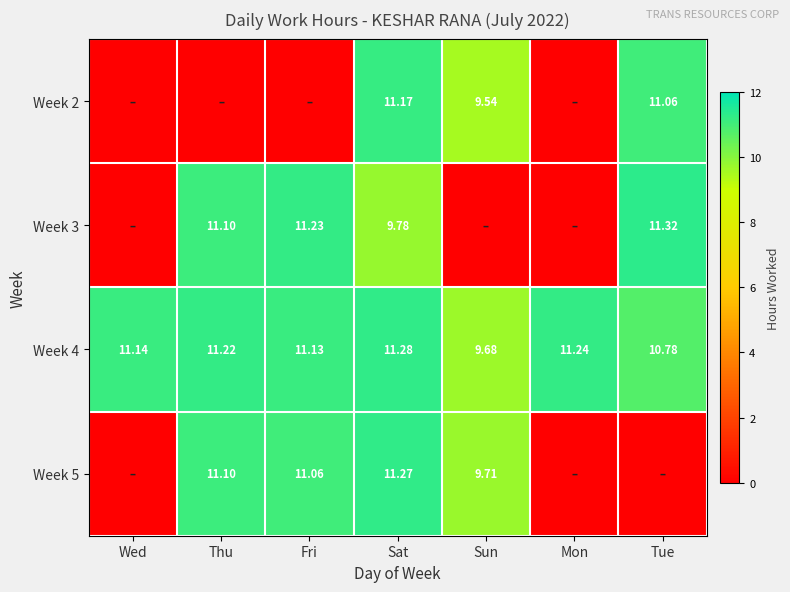

How many data points in Week 4 are above 11?

5